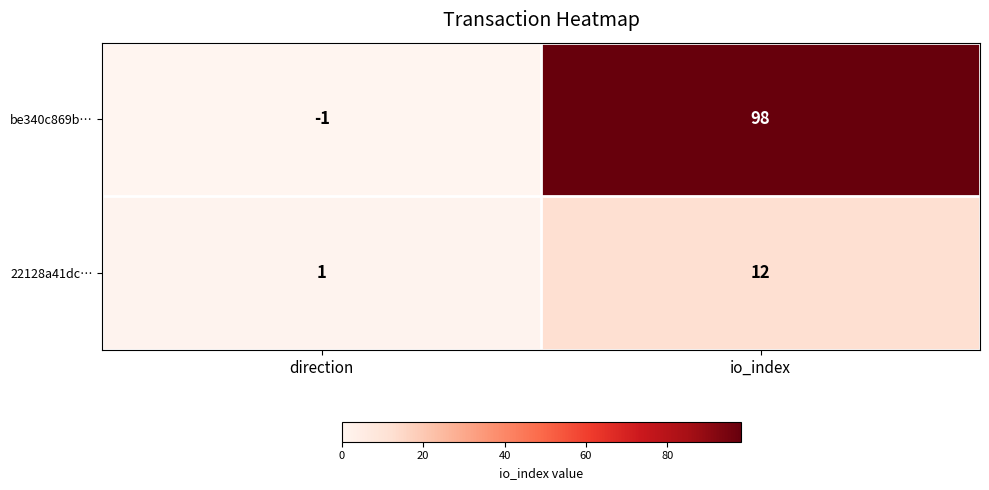

Rank the series at io_index from highest to lowest value.

be340c869b…, 22128a41dc…